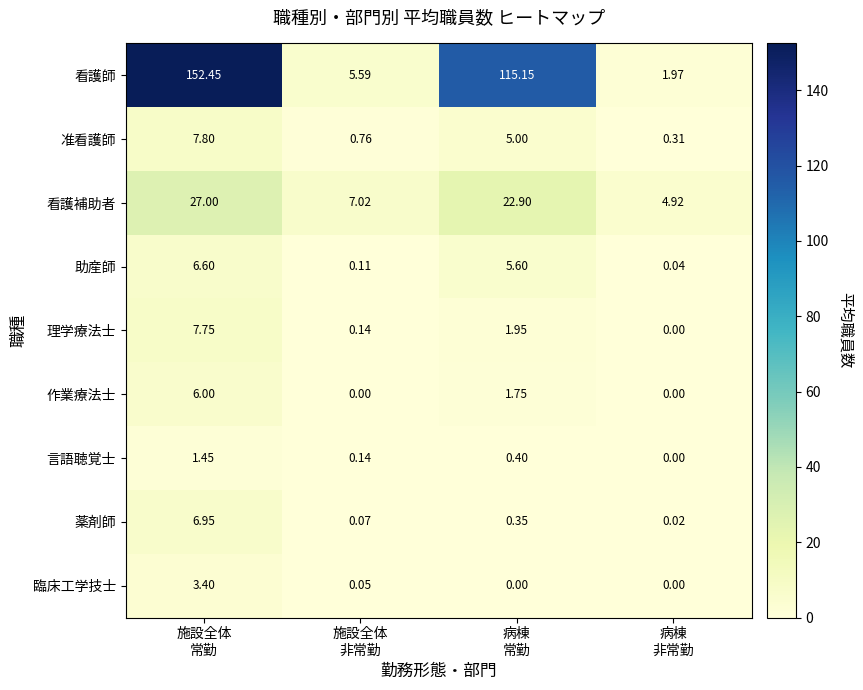

Which label corresponds to the largest value in the chart?

施設全体
常勤